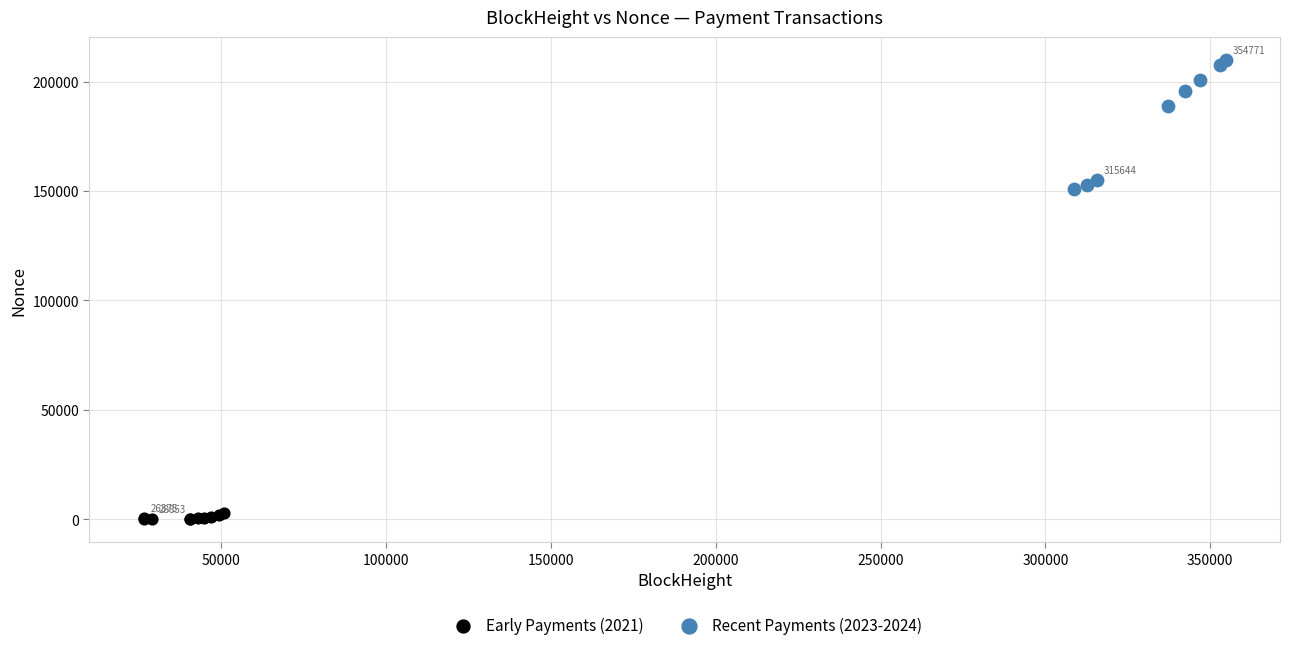

Which series contains the lowest Y value?

Early Payments (2021)